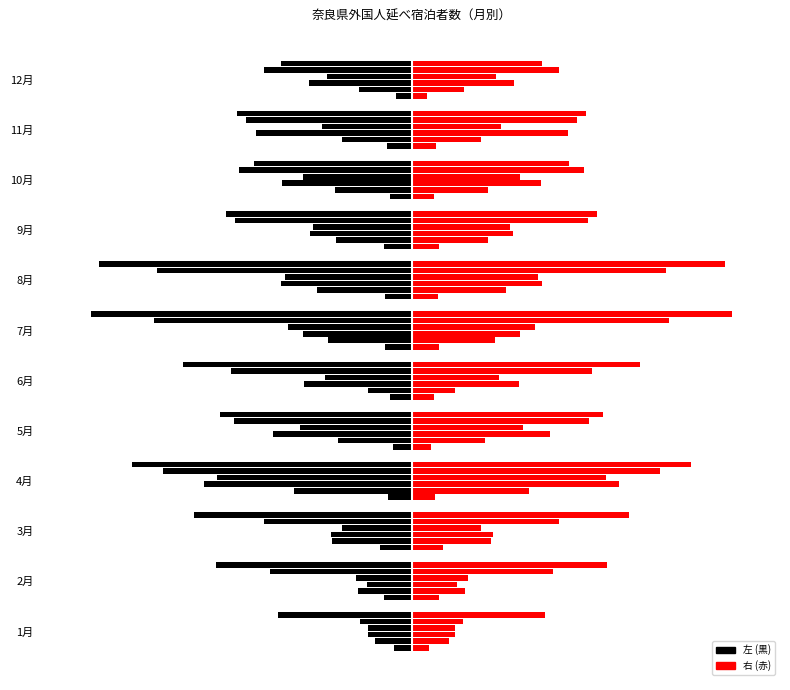

Reading right to left, list all the values displayed in this chart.

2011: -1910	-2980	-2680	-3320	-3210	-3300	-2690	-2310	-2830	-3850	-3350	-2110
2012: -6370	-8430	-9320	-9270	-11520	-10160	-5270	-8920	-14300	-9650	-6560	-4520
2013: -12480	-18990	-15820	-12400	-15900	-13240	-13050	-16830	-25240	-9870	-5490	-5270
2014: -10270	-10940	-13190	-11960	-15440	-15050	-10590	-13580	-23690	-8460	-6820	-5260
2015: -18010	-20200	-21020	-21540	-31020	-31400	-21990	-21640	-30300	-17980	-17220	-6300
2016: -15930	-21280	-19200	-22590	-38120	-39020	-27850	-23340	-34010	-26450	-23800	-16250